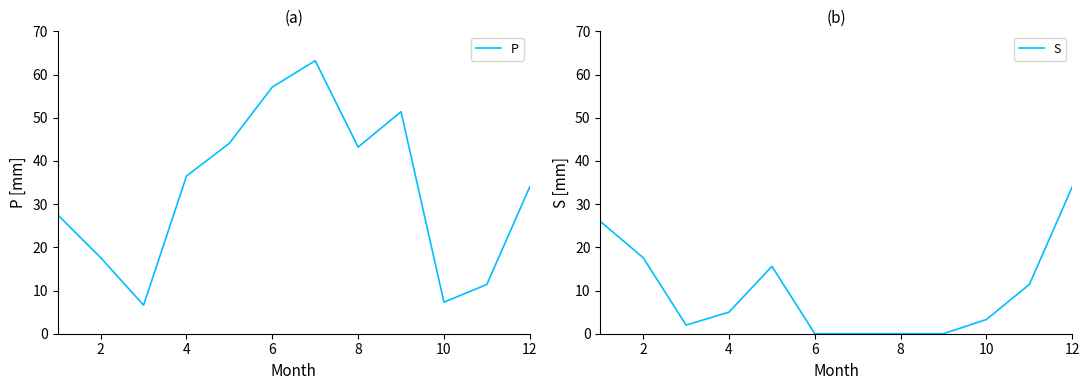

Read the S value at 6.

0.0